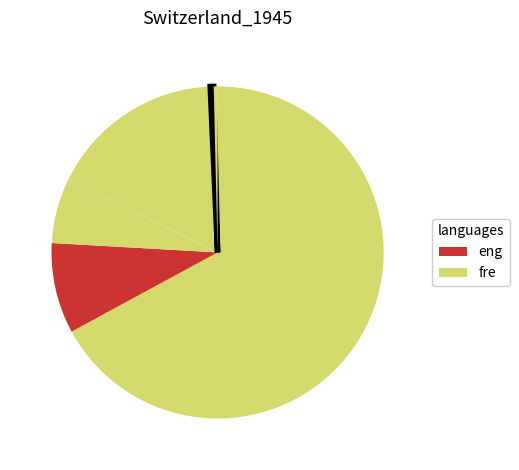

Count the number of slices in the pie.

6